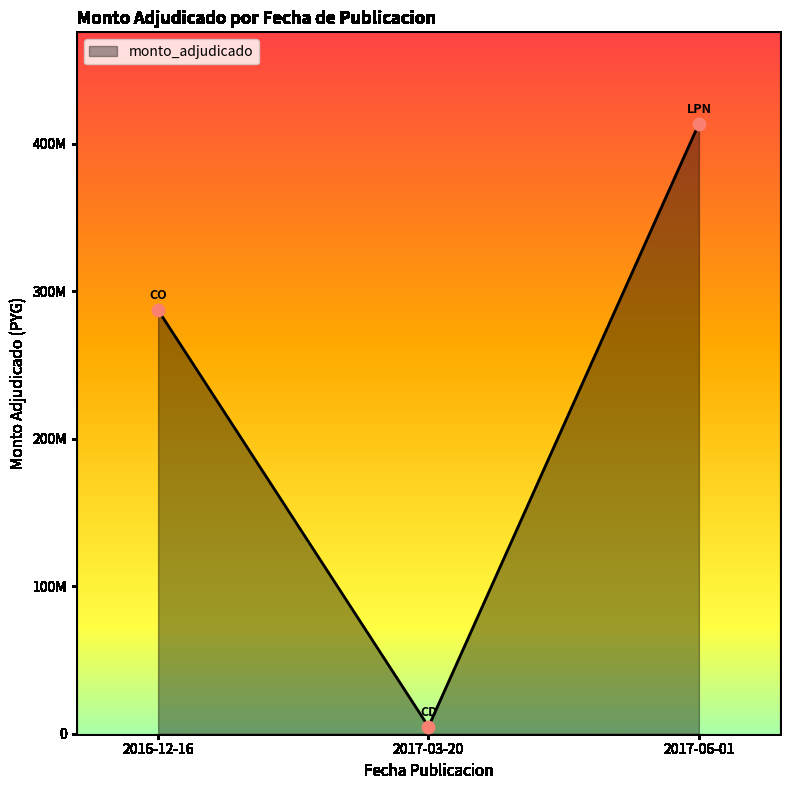

Between 2017-06-01 and 2016-12-16, which is larger?

2017-06-01